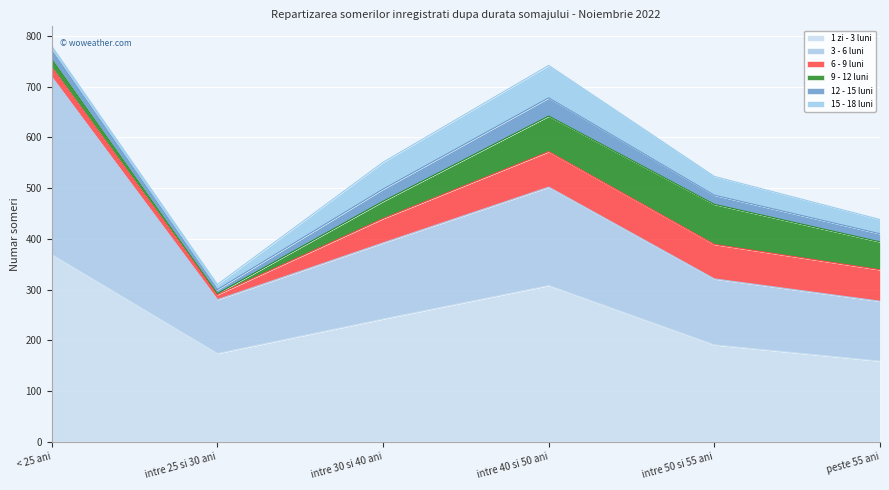

What is the label of the 5th point from the left?

intre 50 si 55 ani